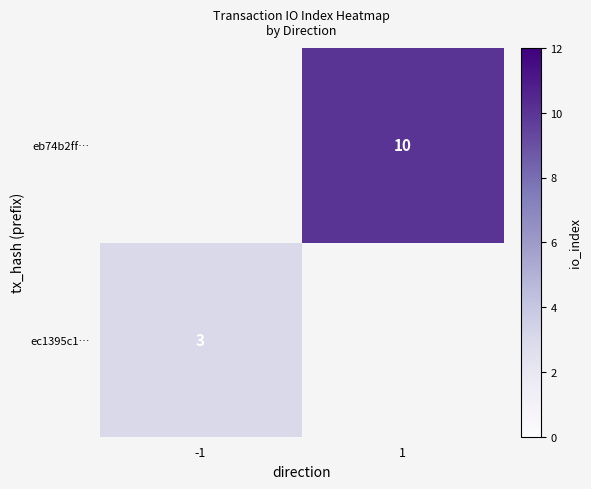

Is it true that eb74b2ff… equals 10 at 1?

True